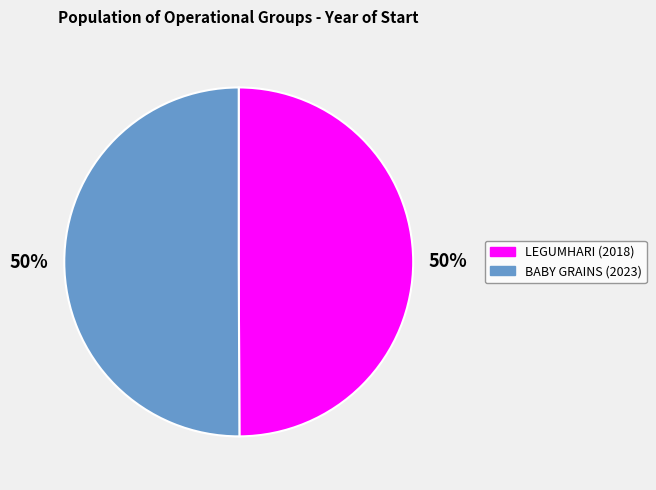

To the nearest percent, what is the average slice percentage?

50%